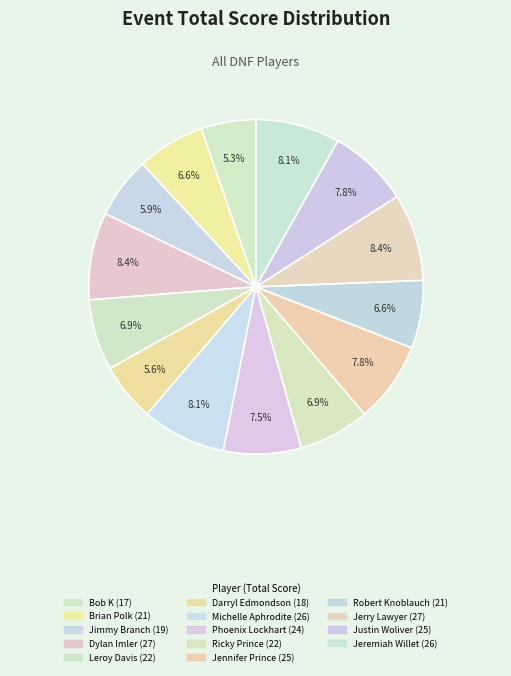

What is the smallest slice in the pie chart?

Bob K